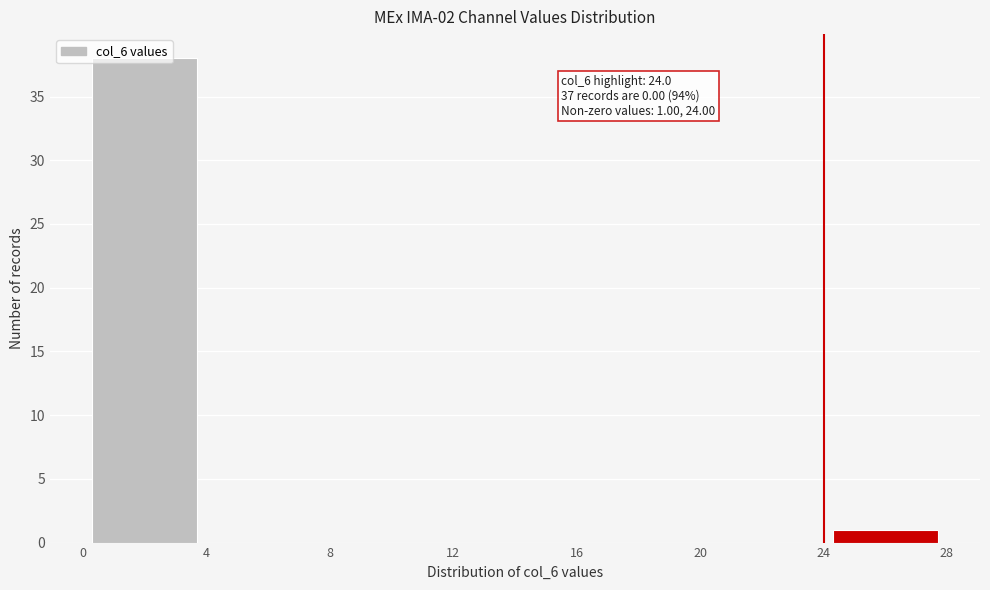

Over which range of the x-axis is the bar tallest?

0 to 4